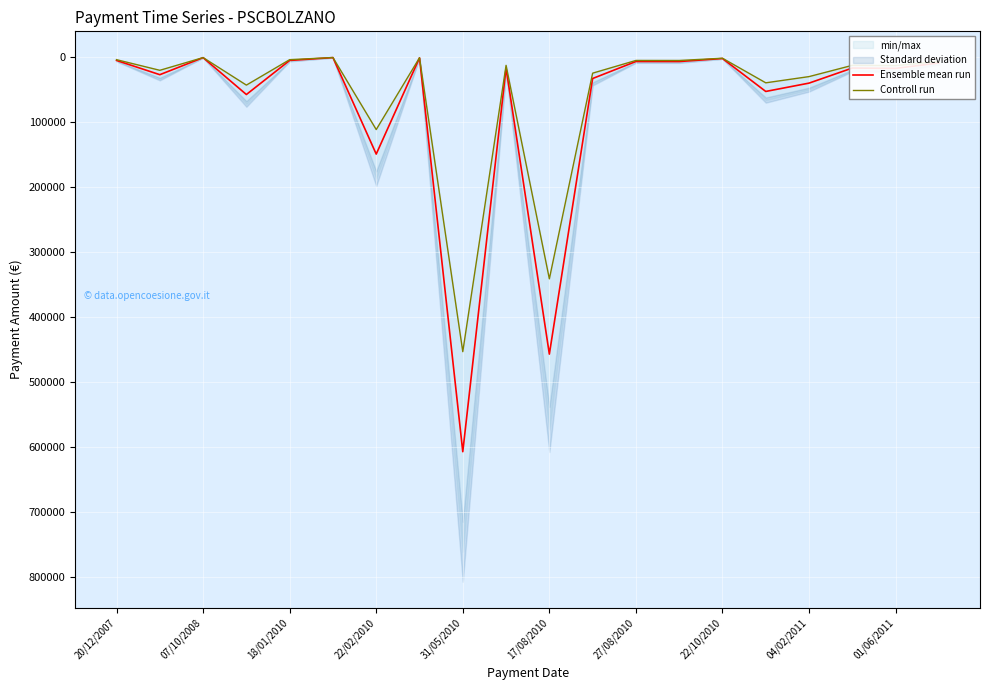

Which category has the highest value in the Ensemble mean run series?

31/05/2010